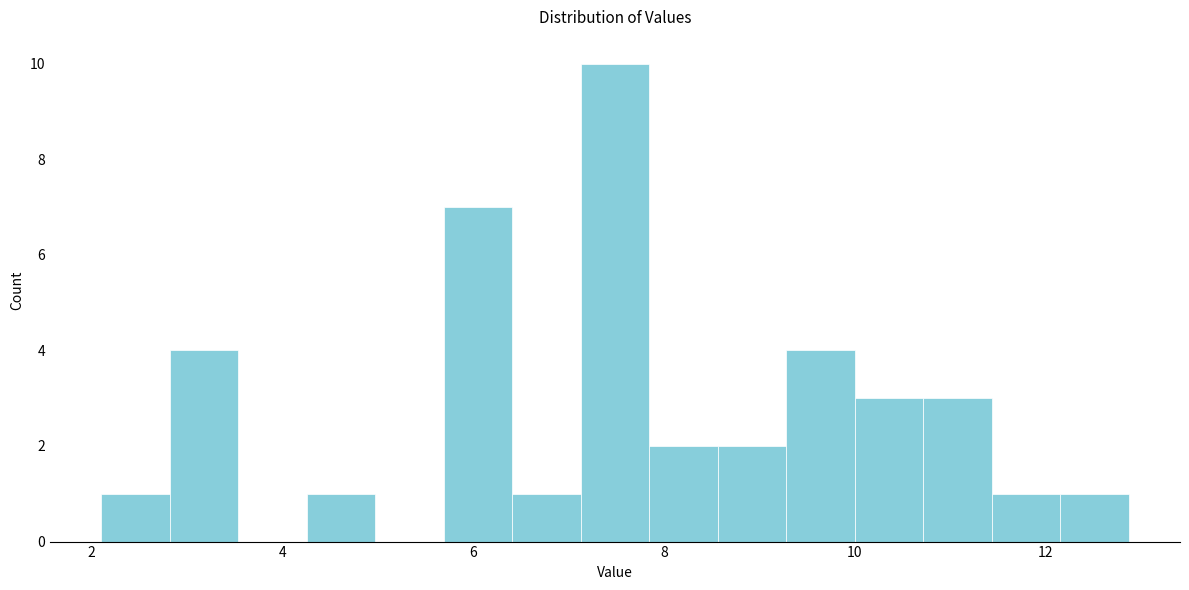

Around what value on the x-axis is the tallest bar? Give the approximate position of its centre, as read against the axis.

7.4